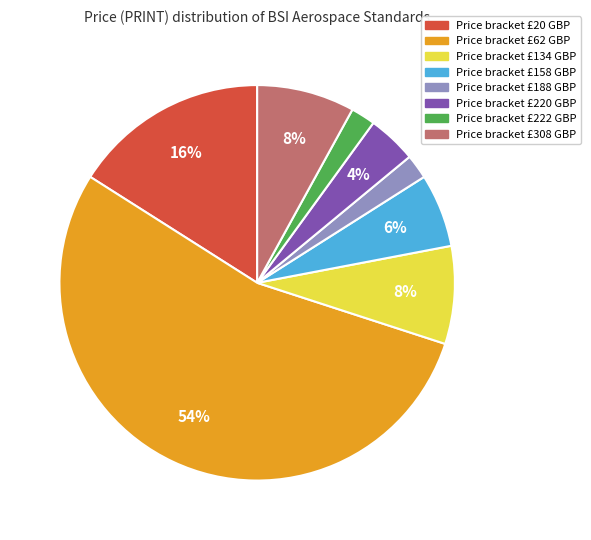

Is there any slice that represents more than half of the pie?

Yes